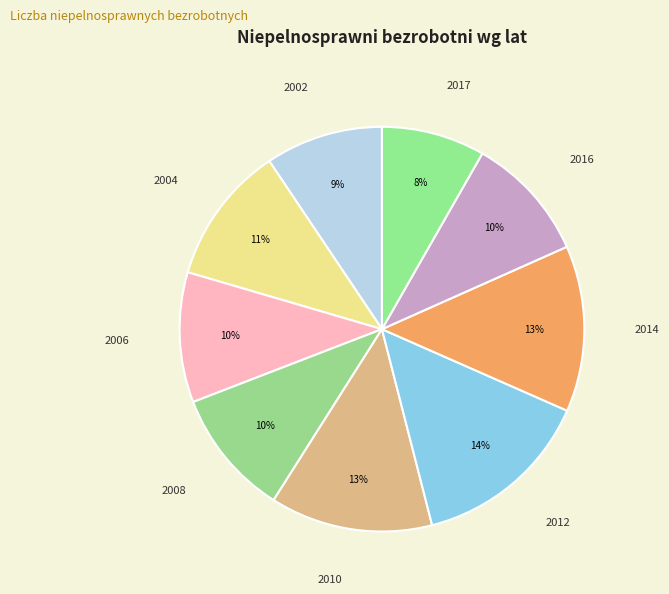

To the nearest percent, what is the average slice percentage?

11%